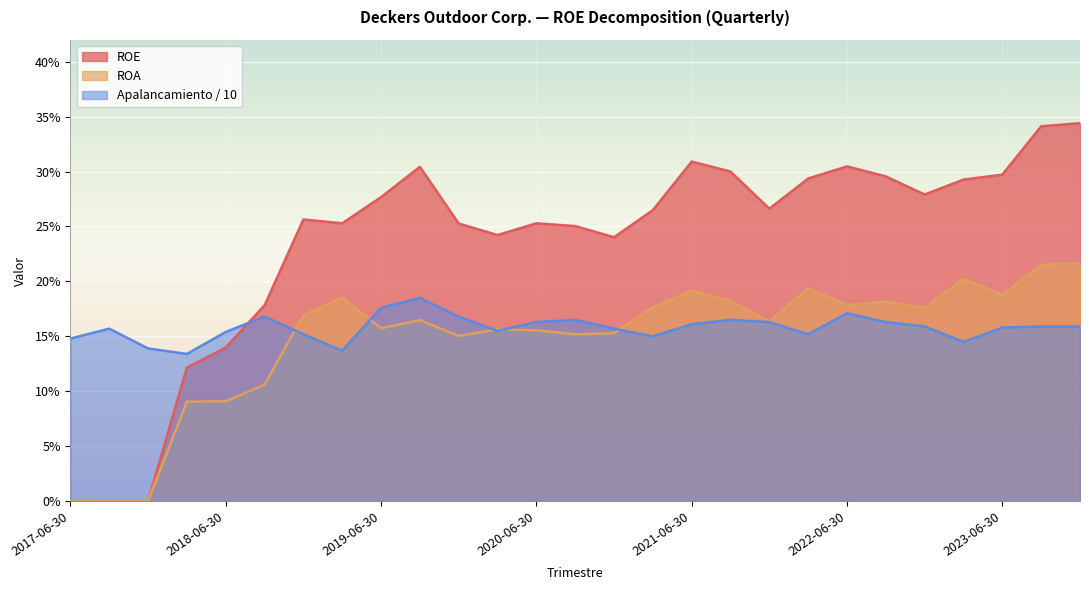

True or false: ROA and Ratio de apalancamiento financiero cross at least once.

True